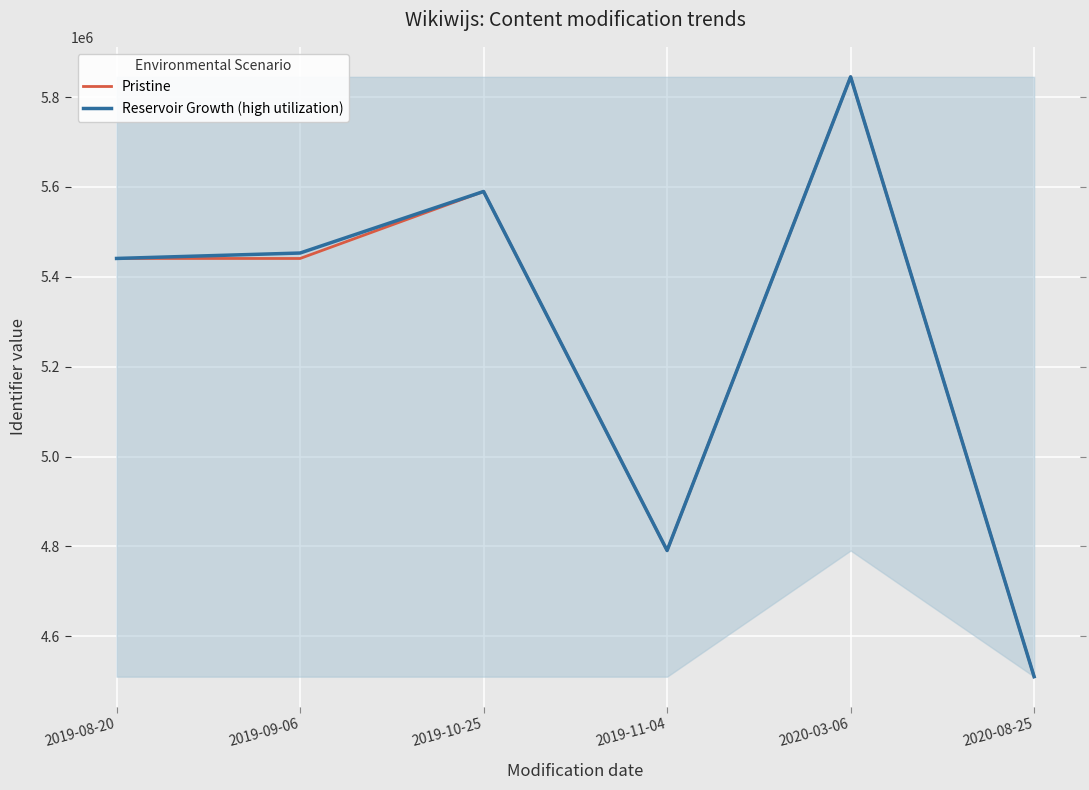

The Pristine series shows 5844957 at 2020-03-06. True or false?

True